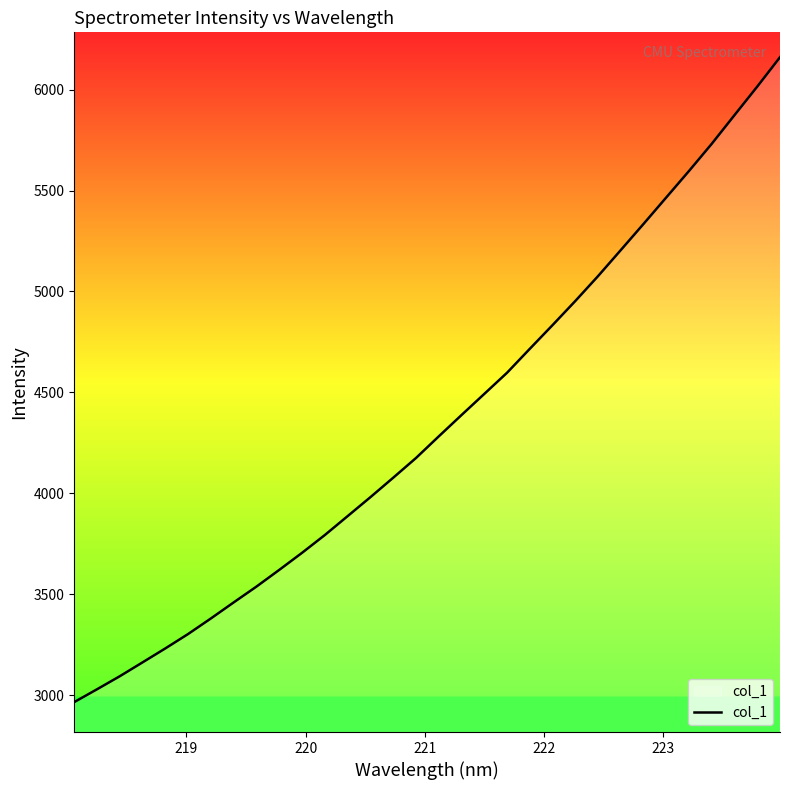

What is the minimum value shown in the chart?

2966.7